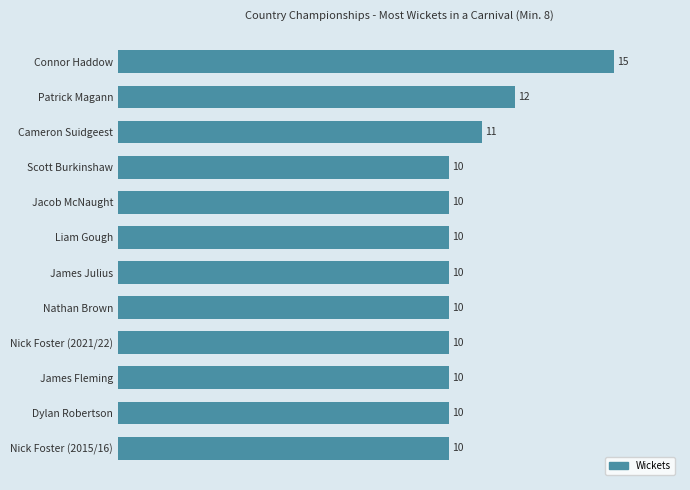

At which label is the value closest to 12?

Patrick Magann